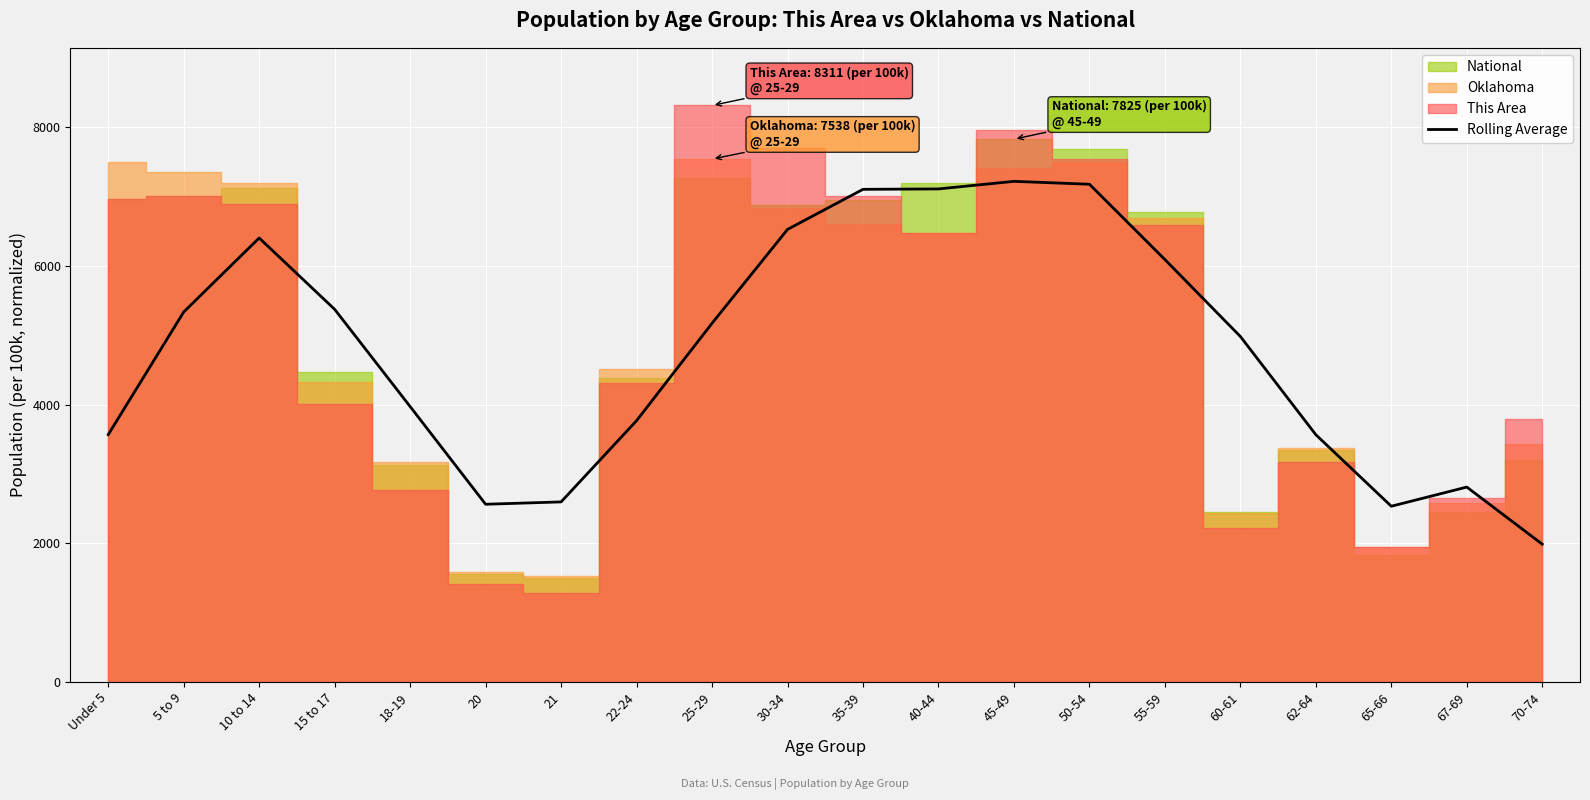

True or false: there are more than 2 points higher than both neighbors.

True